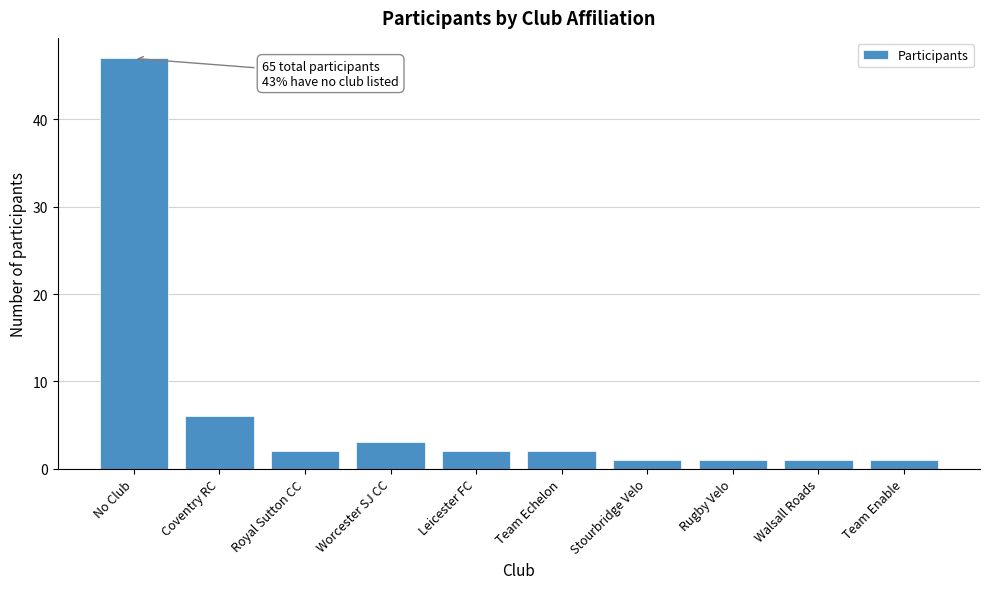

Reading right to left, what are all the values shown in this chart?

Team Enable=1	Walsall Roads=1	Rugby Velo=1	Stourbridge Velo=1	Team Echelon=2	Leicester FC=2	Worcester SJ CC=3	Royal Sutton CC=2	Coventry RC=6	No Club=47